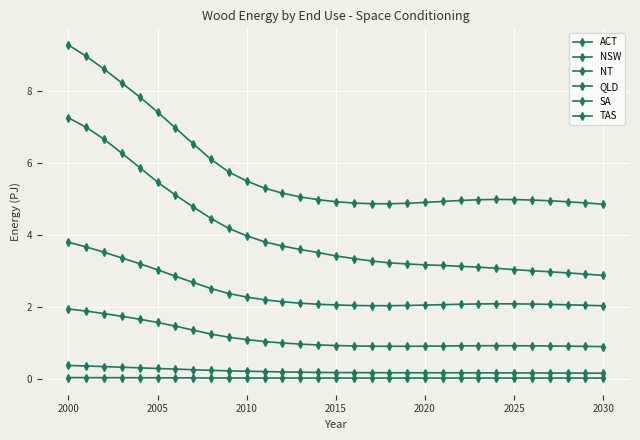

How many lines are shown in the chart?

6